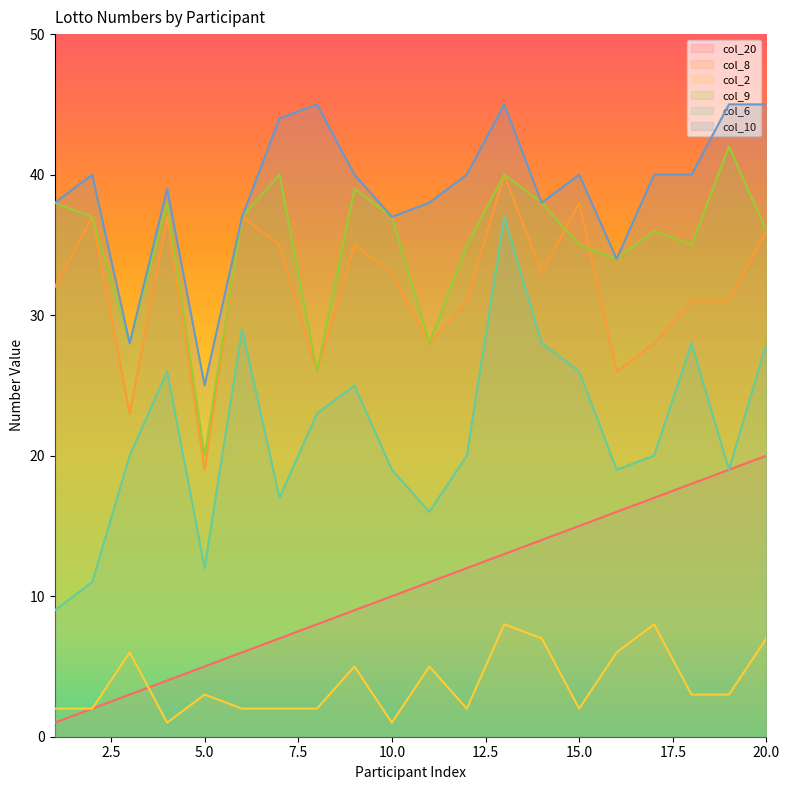

In col_9, how many points are higher than both neighbors (excluding endpoints)?

6